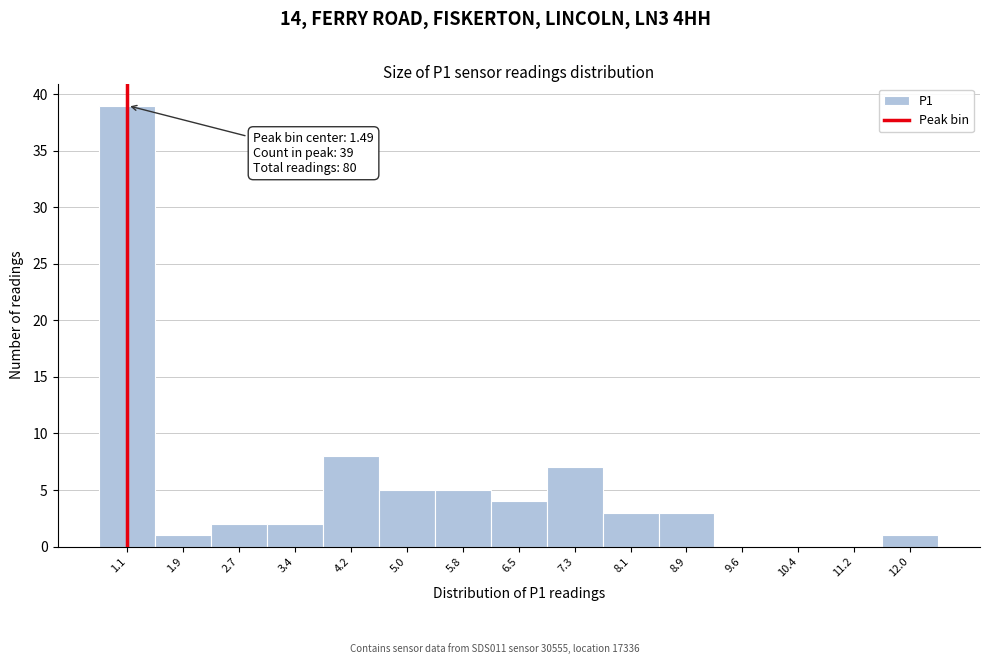

Reading left to right, what are all the values shown in this chart?

1.1=39	1.9=1	2.7=2	3.4=2	4.2=8	5.0=5	5.8=5	6.5=4	7.3=7	8.1=3	8.9=3	9.6=0	10.4=0	11.2=0	12.0=1